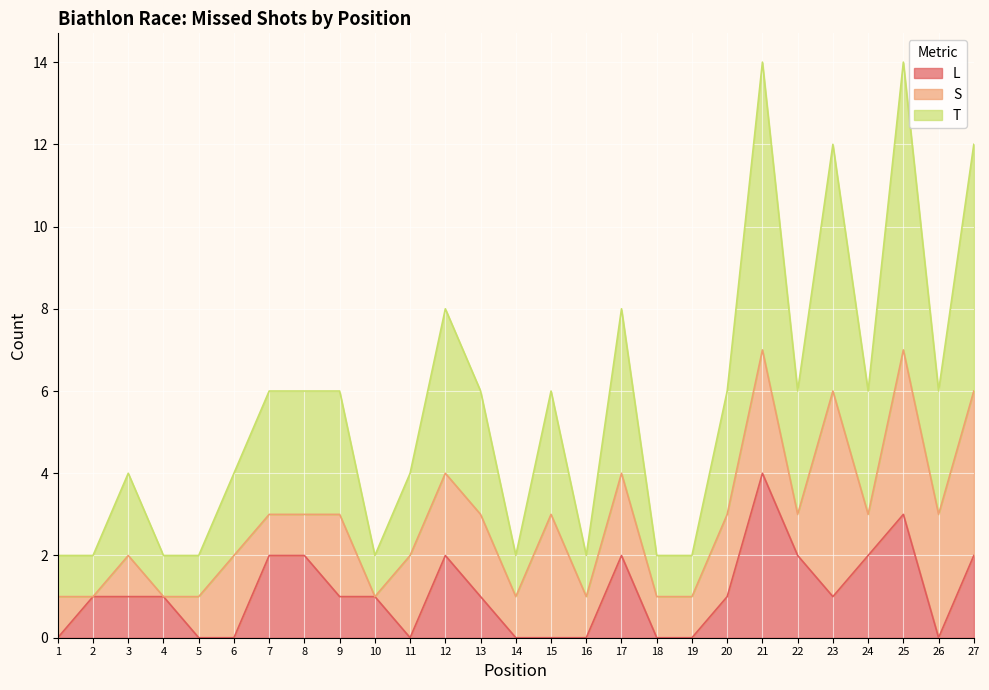

Is it true that L equals 1 at 27?

False